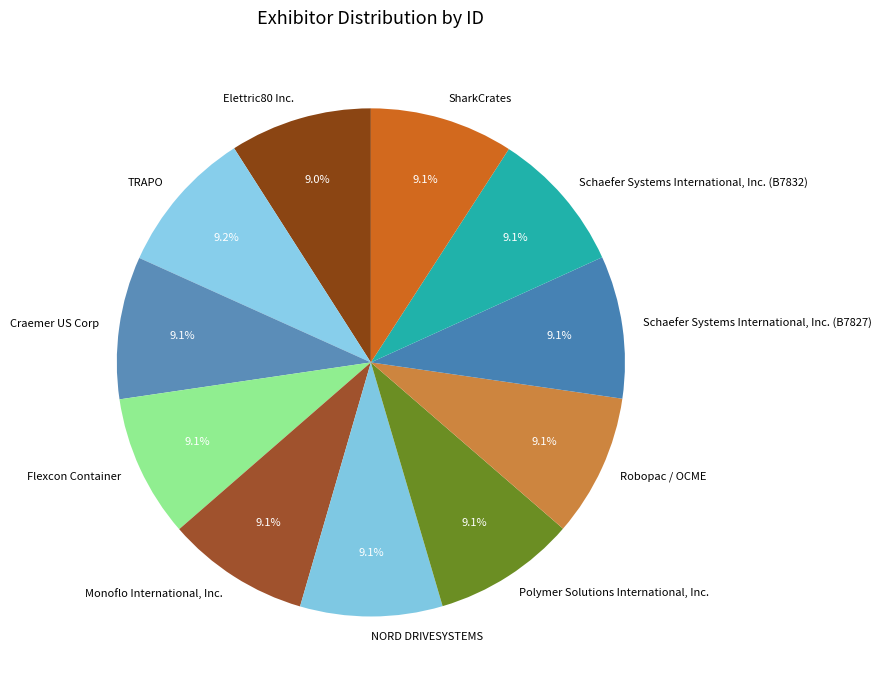

Does Schaefer Systems International, Inc. (B7827) represent more than half of the total?

No